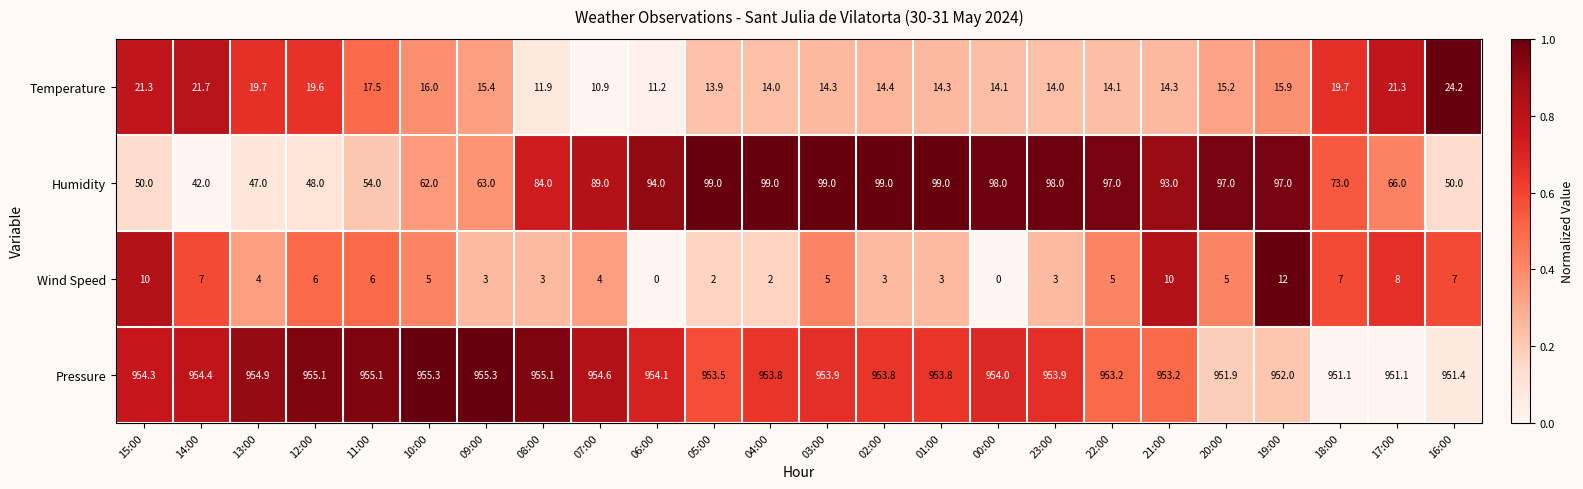

Read the Pressure value at 22:00.

953.2